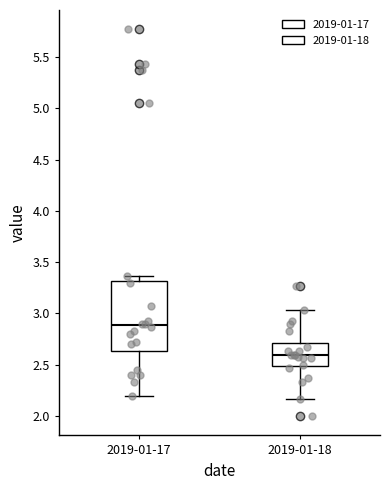

Where is the upper edge of the box for 2019-01-18 on the y-axis? The values are not printed on the chart, so give them approximately, as read against the axis.

2.70